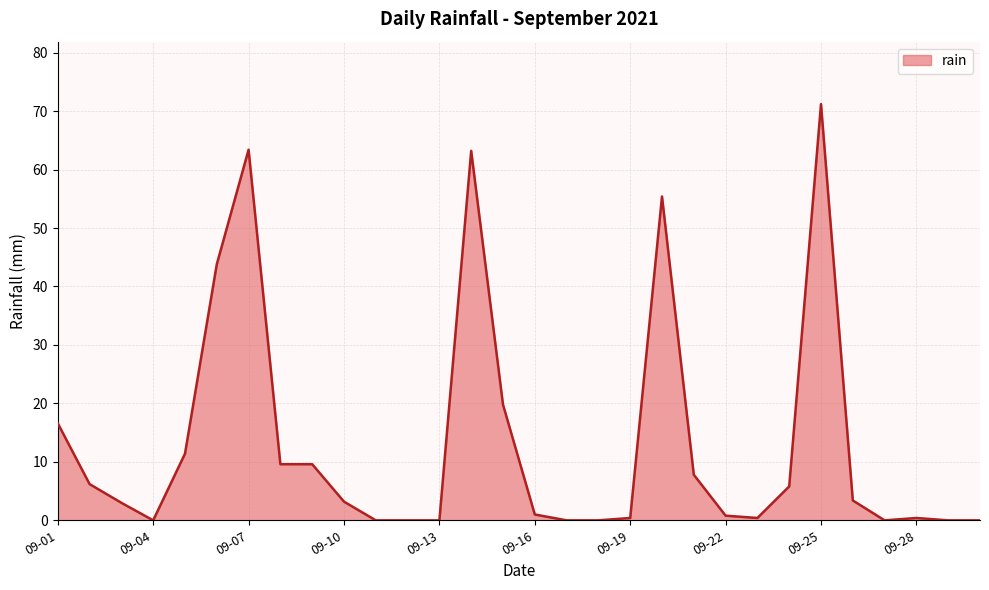

What is the change in value from 09-01 to 09-13?

-16.6